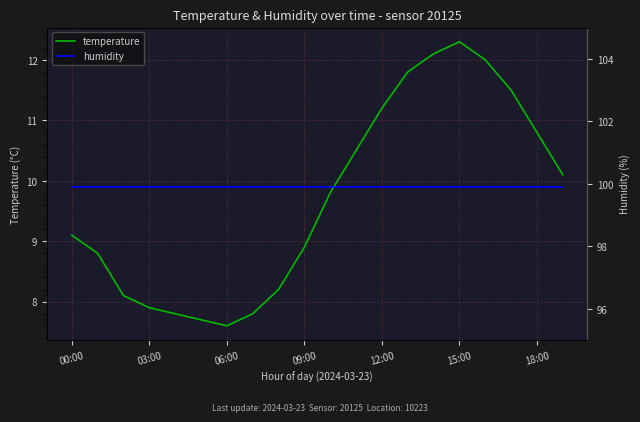

What value does the humidity series have at 11?

99.9